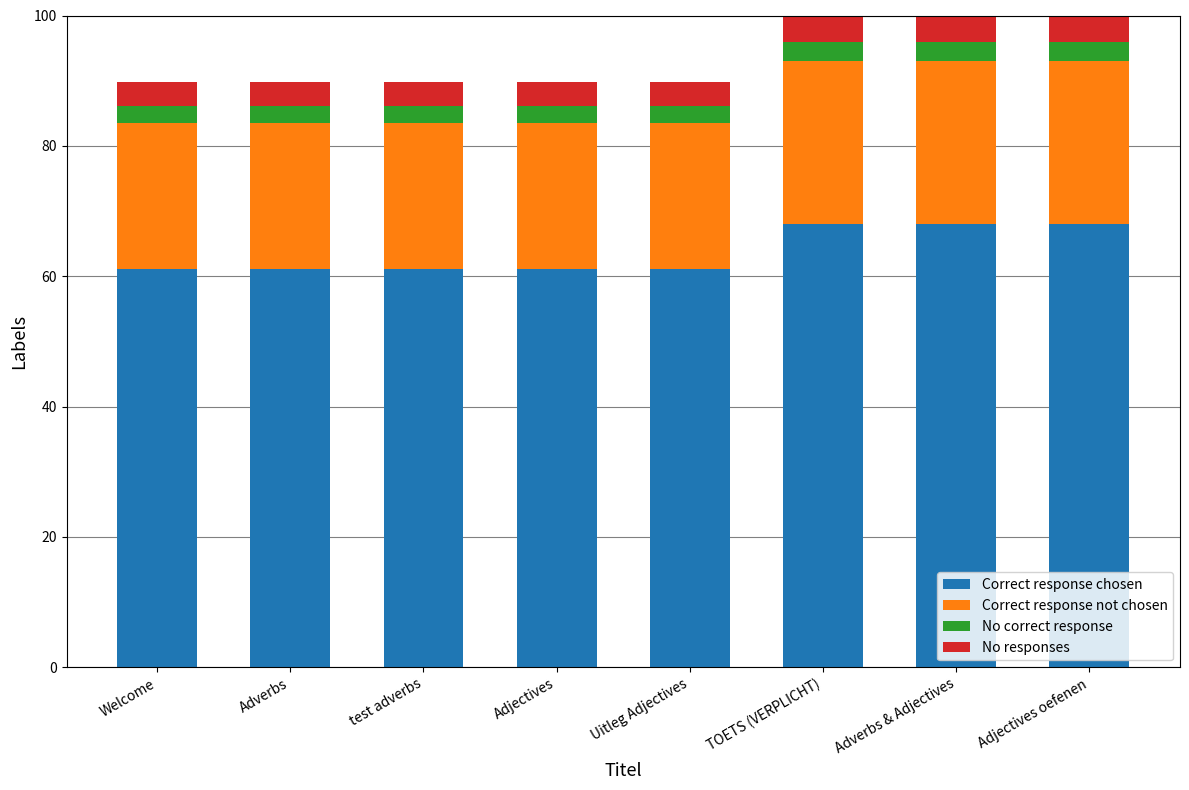

Is it true that Correct response chosen equals 15.5 at Adverbs & Adjectives?

False